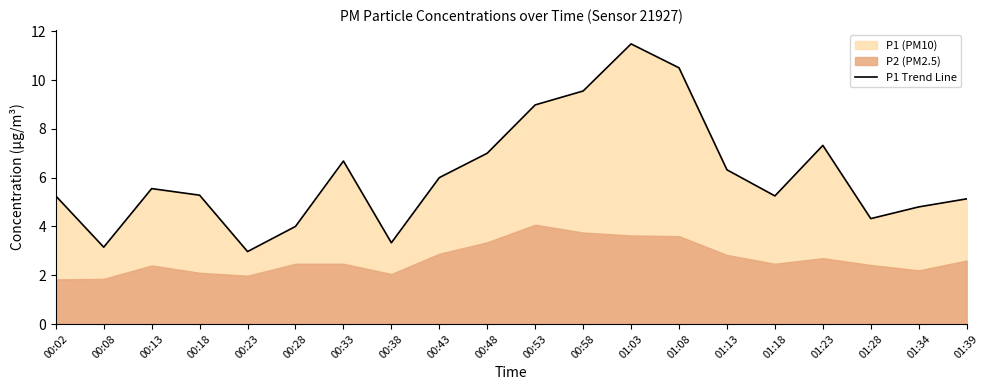

What is the difference between the values at 00:02 and 00:53?

3.7